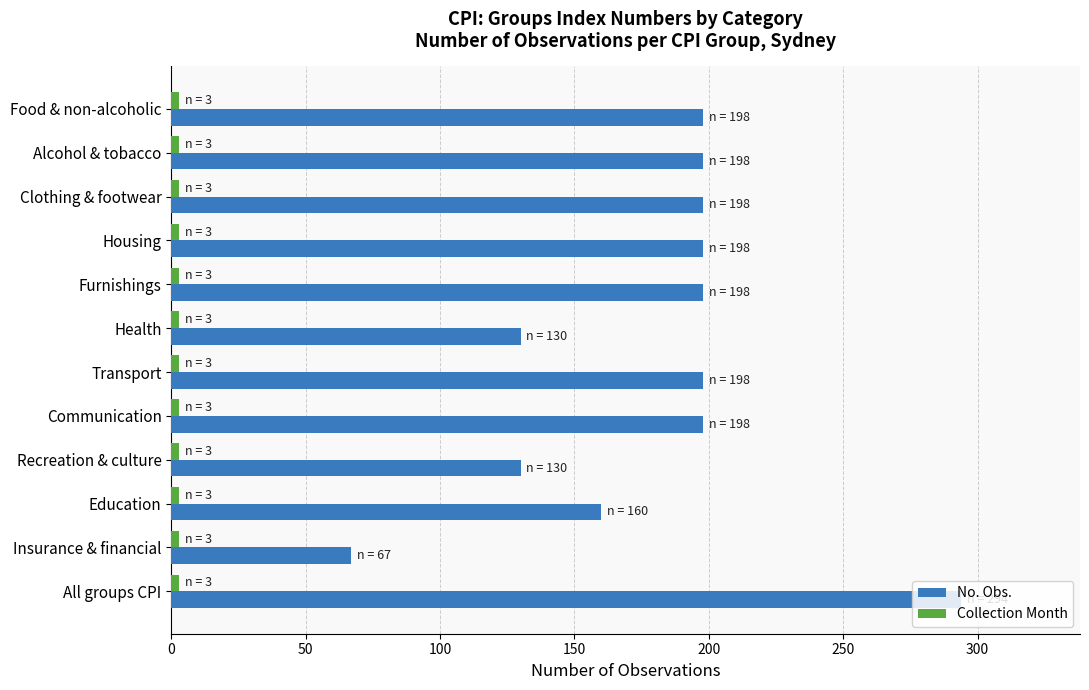

True or false: No. Obs. has a value of 198 at Communication.

True